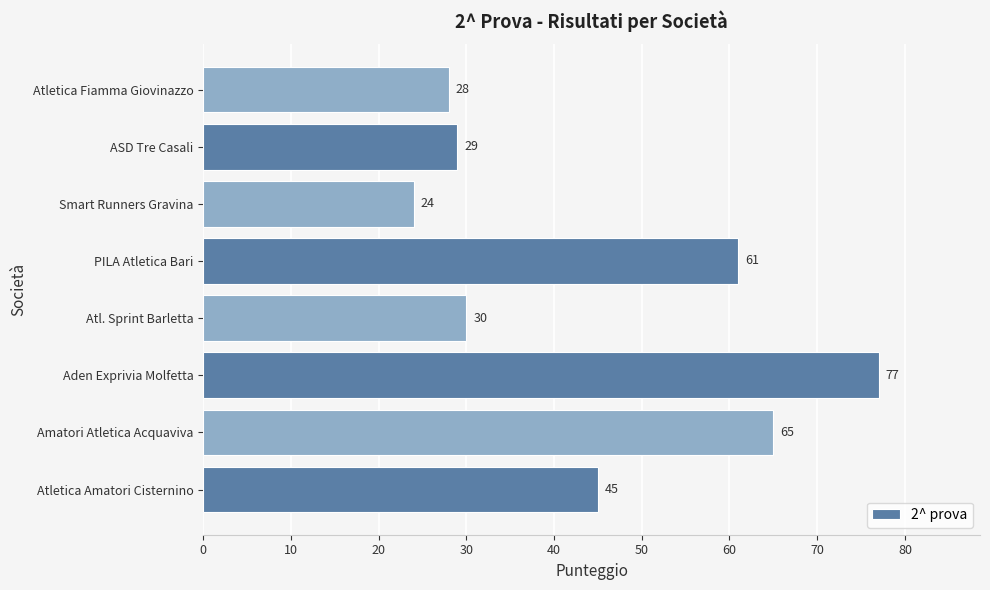

What is the minimum value shown in the chart?

24